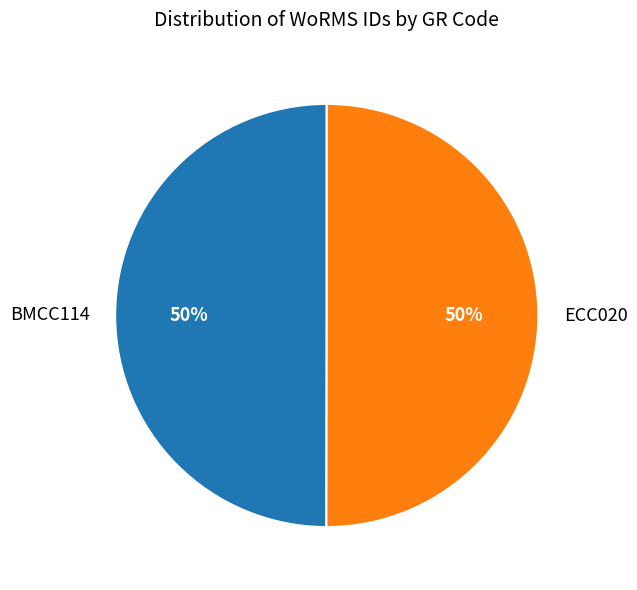

How many slices are in this pie chart?

2